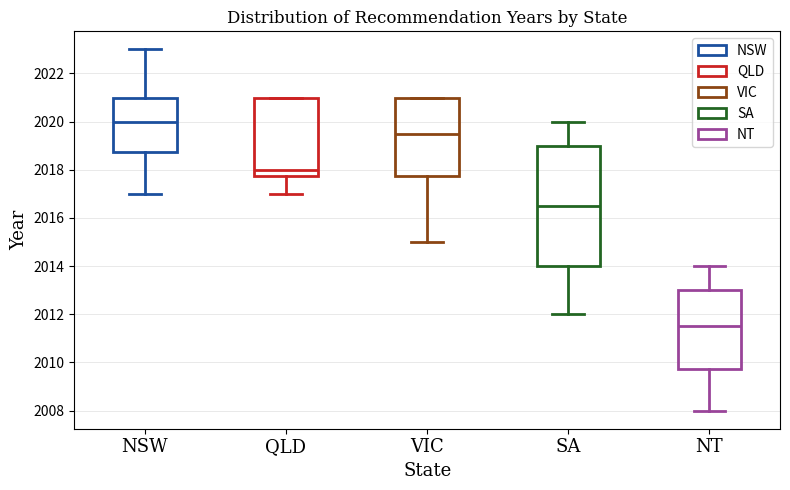

Which box is the tallest, from its lower edge to its upper edge?

SA